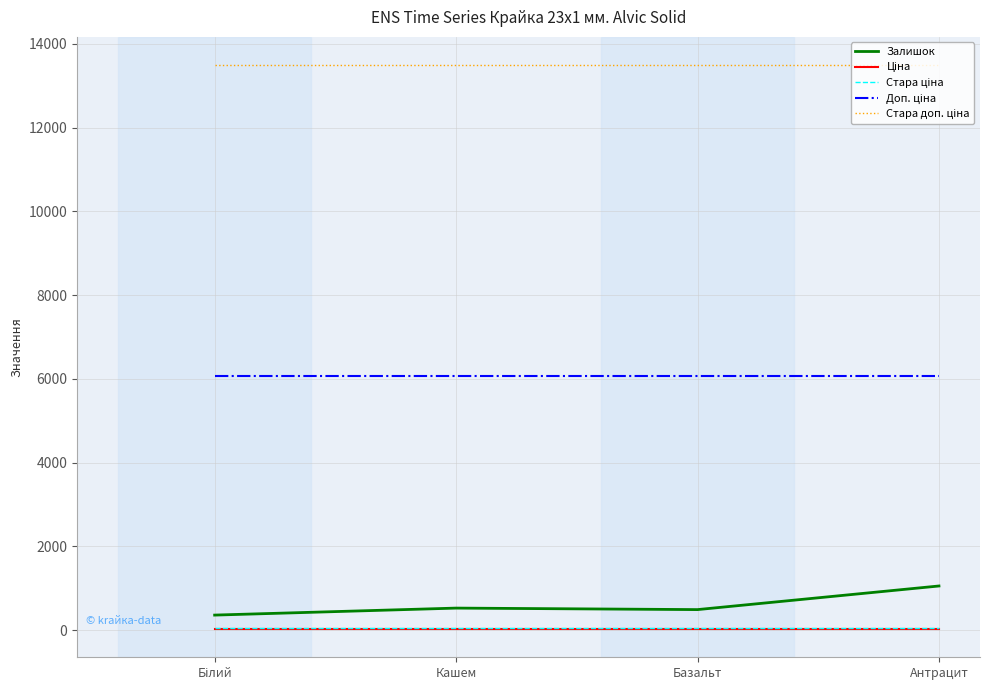

Reading left to right, list all the values displayed in this chart.

Залишок: Білий=361.0	Кашем=528.0	Базальт=492.0	Антрацит=1056.0
Ціна: Білий=27.0	Кашем=27.0	Базальт=27.0	Антрацит=27.0
Стара ціна: Білий=60.0	Кашем=60.0	Базальт=60.0	Антрацит=60.0
Доп. ціна: Білий=6072.0	Кашем=6072.0	Базальт=6072.0	Антрацит=6072.0
Стара доп. ціна: Білий=13493.2	Кашем=13493.2	Базальт=13493.2	Антрацит=13493.2